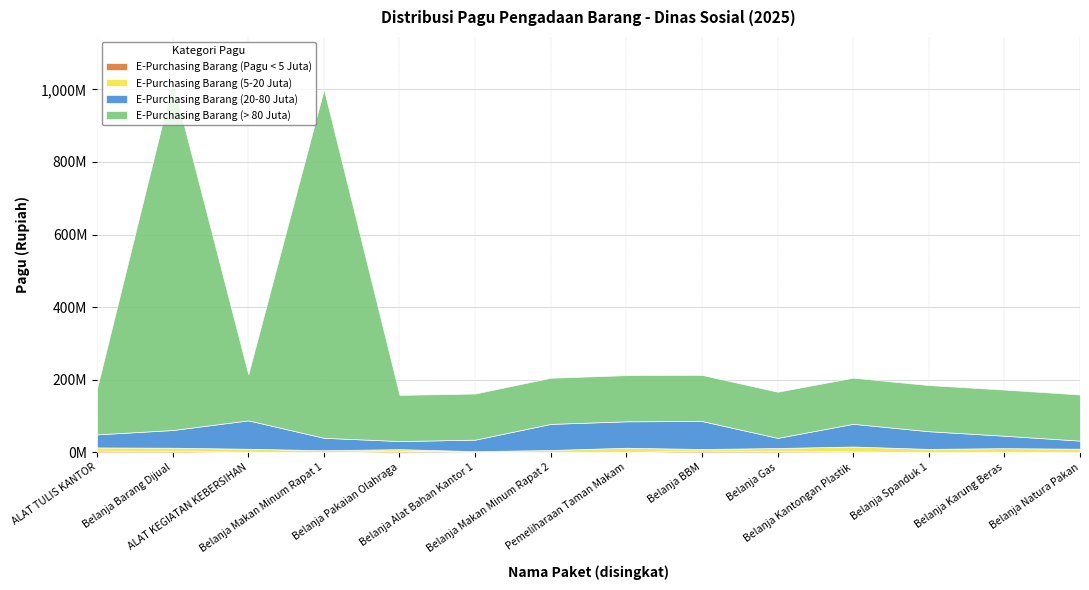

Which series has the largest total across all categories?

E-Purchasing Barang (> 80 Juta)